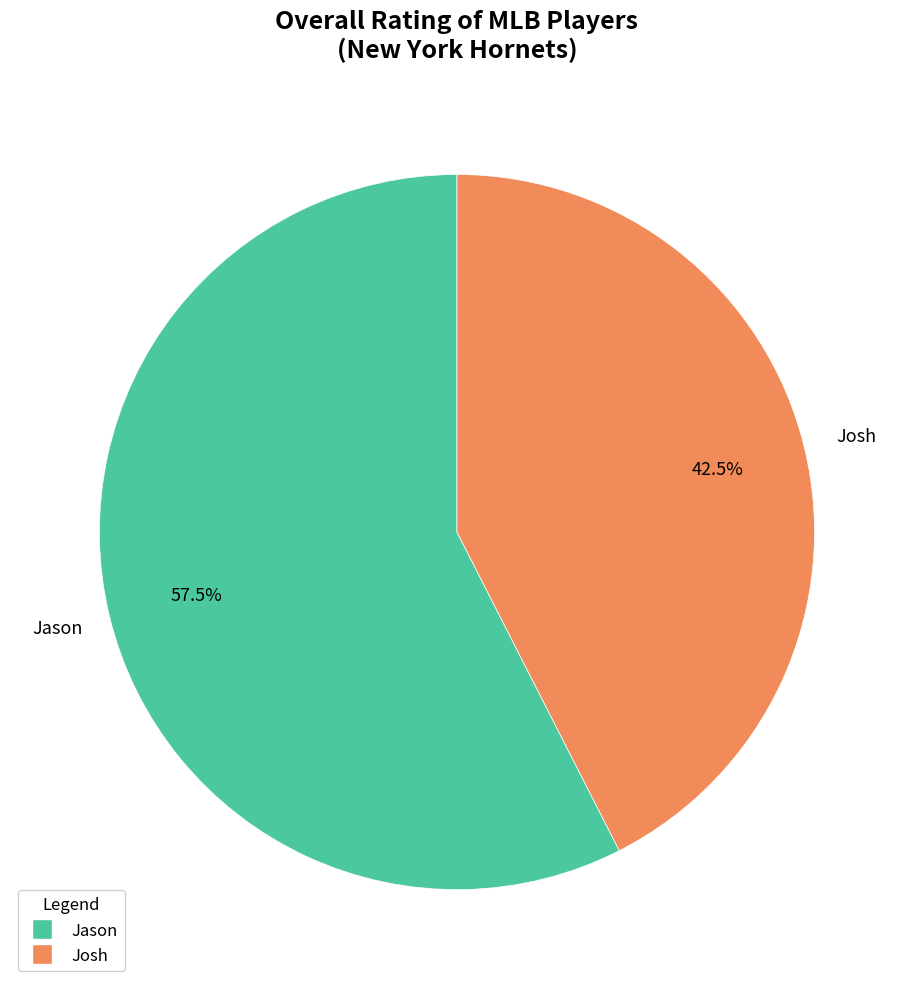

Which slice is the largest?

Jason